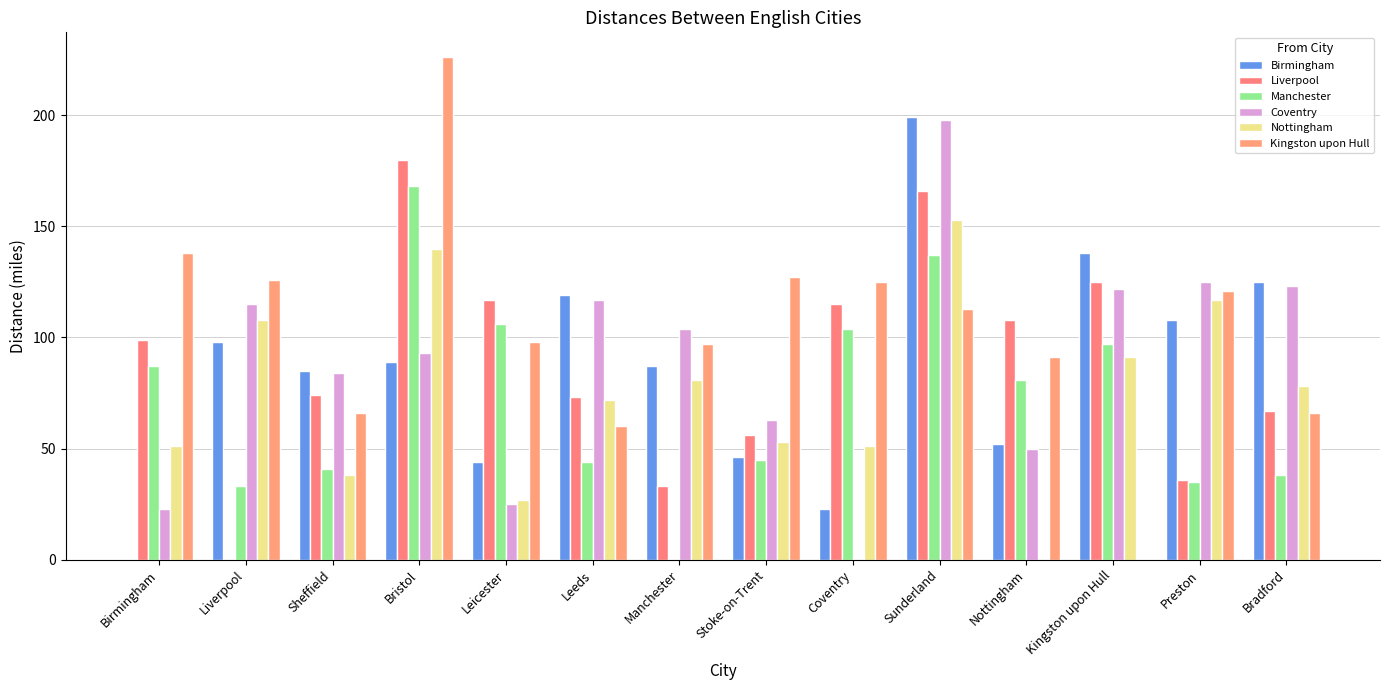

Does the chart contain stacked bars?

No